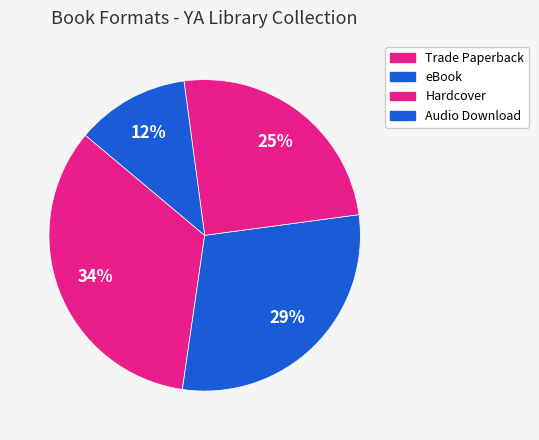

What percentage do Trade Paperback and eBook together represent?

63.2%